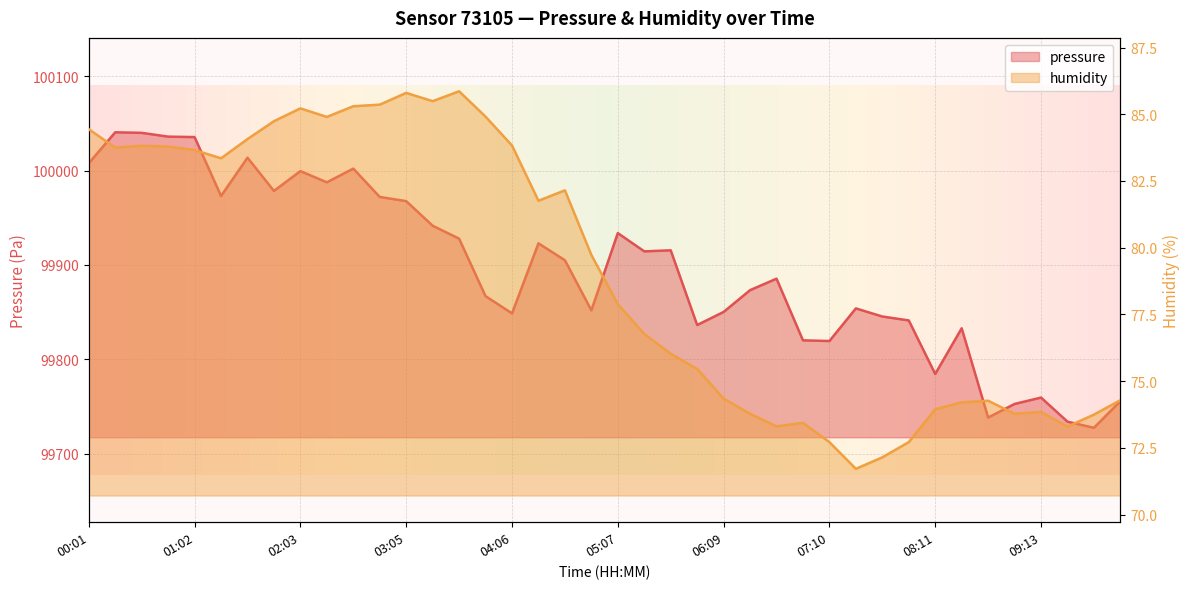

What is the maximum value shown in the chart?

100040.6